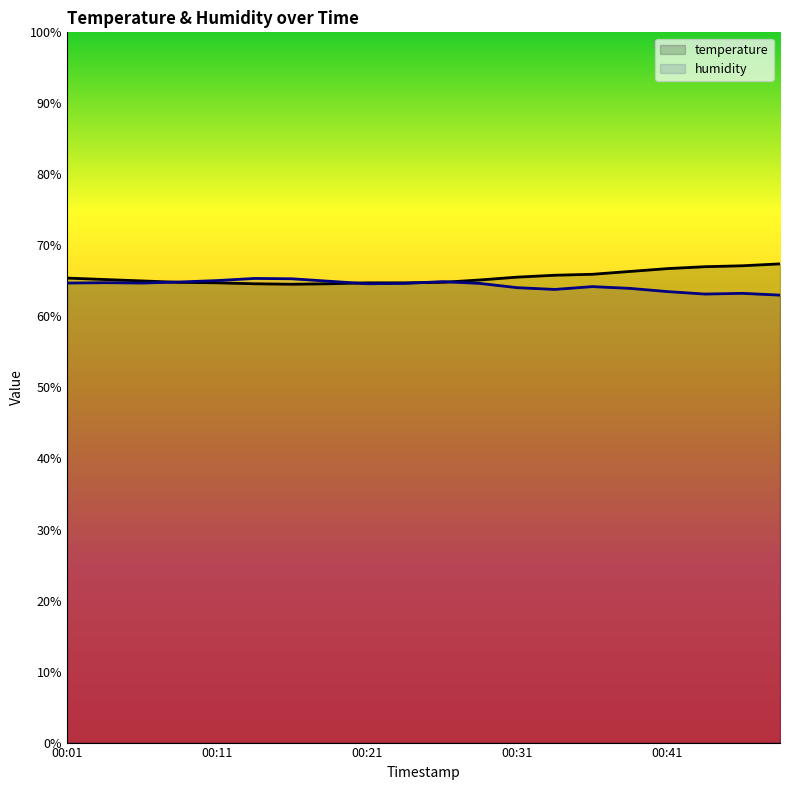

Does the chart have visible grid lines?

No